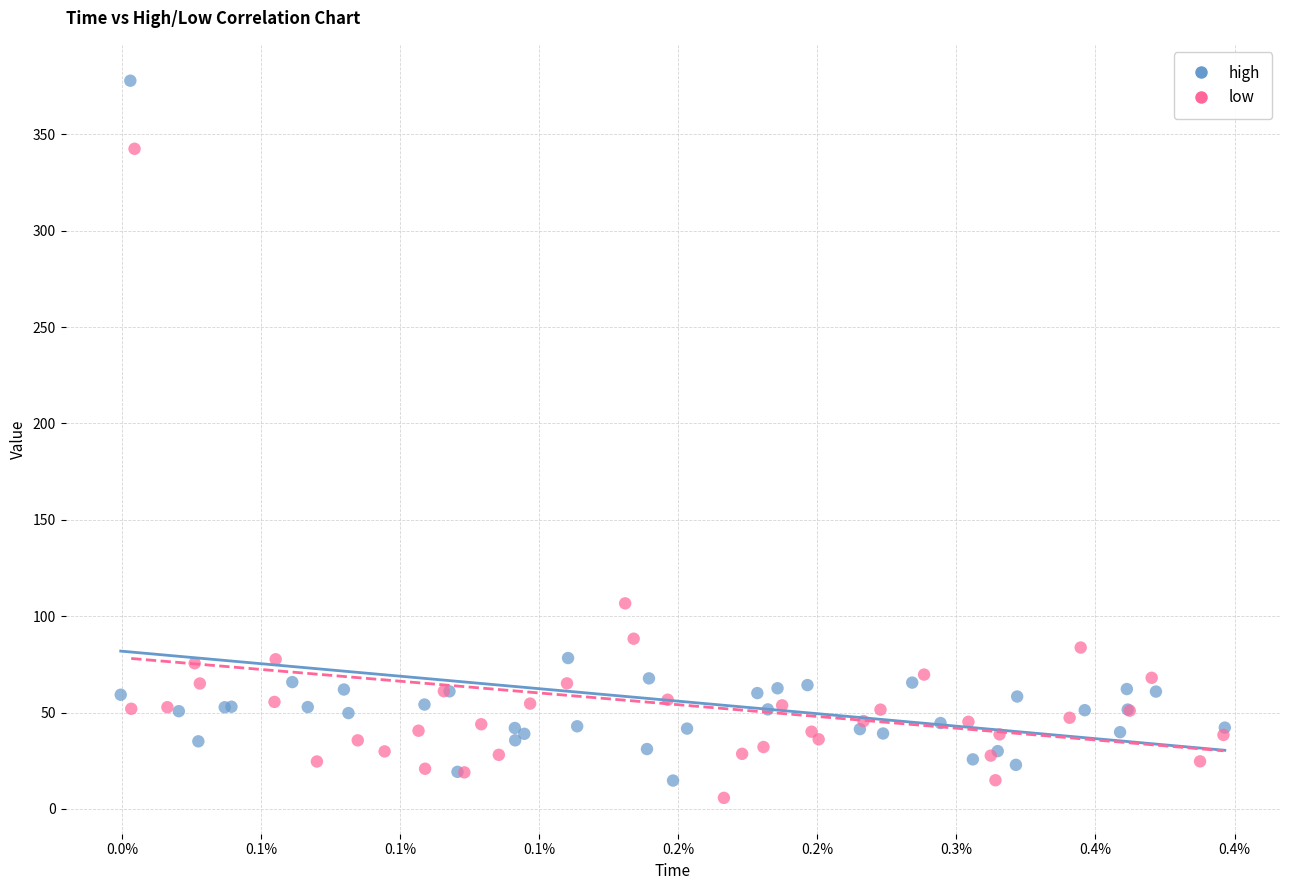

What are all the series names shown in the legend?

high, low